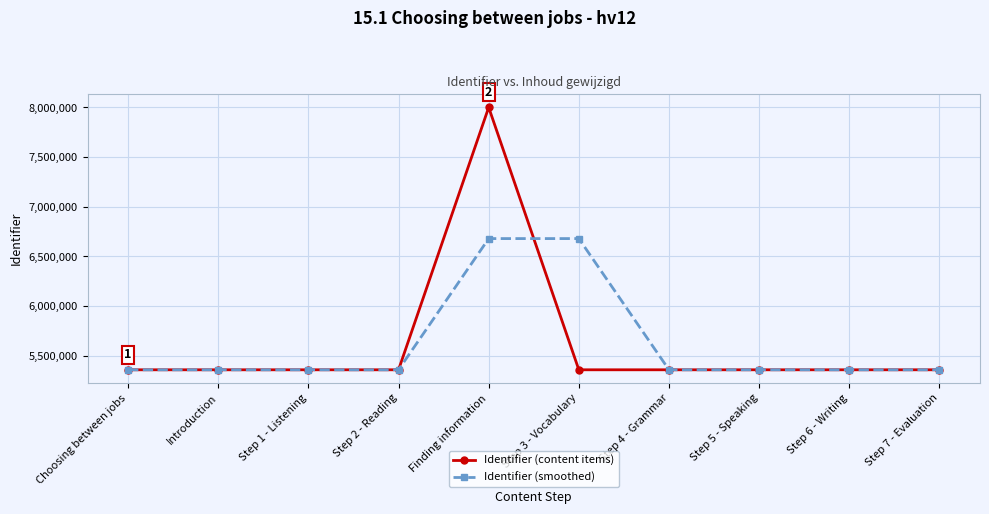

Which series has the largest range (max minus min)?

Identifier (content items)